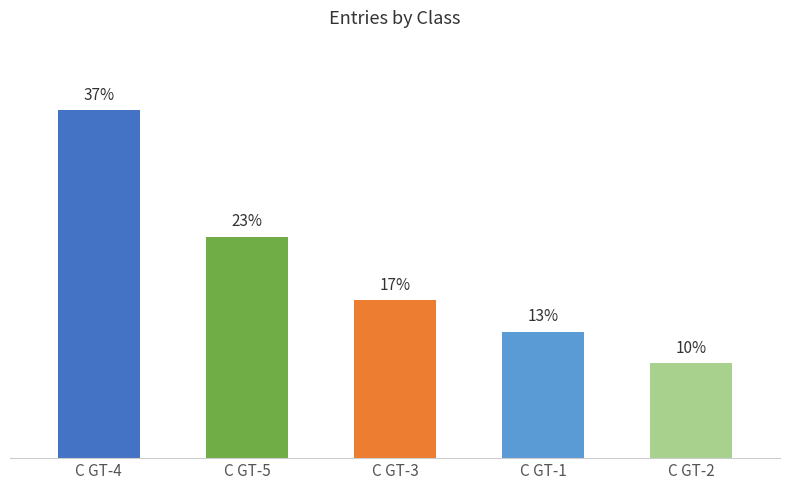

Are the bars horizontal?

No